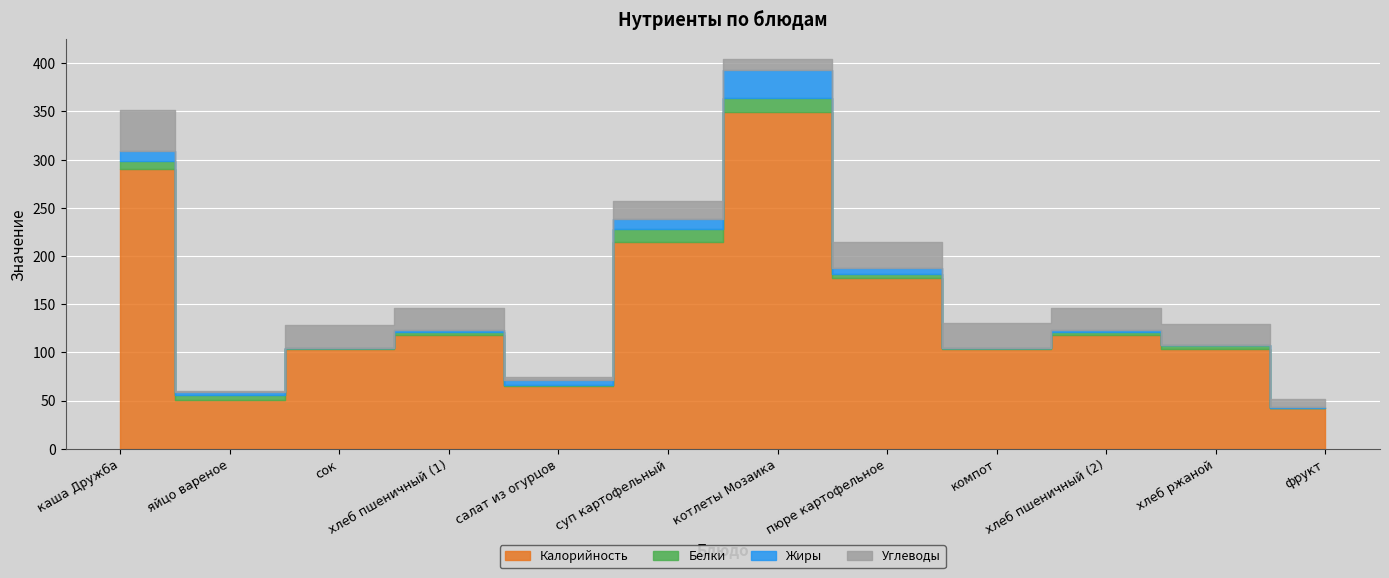

Is the value of Углеводы at салат из огурцов greater than the value of Белки at хлеб пшеничный (1)?

No